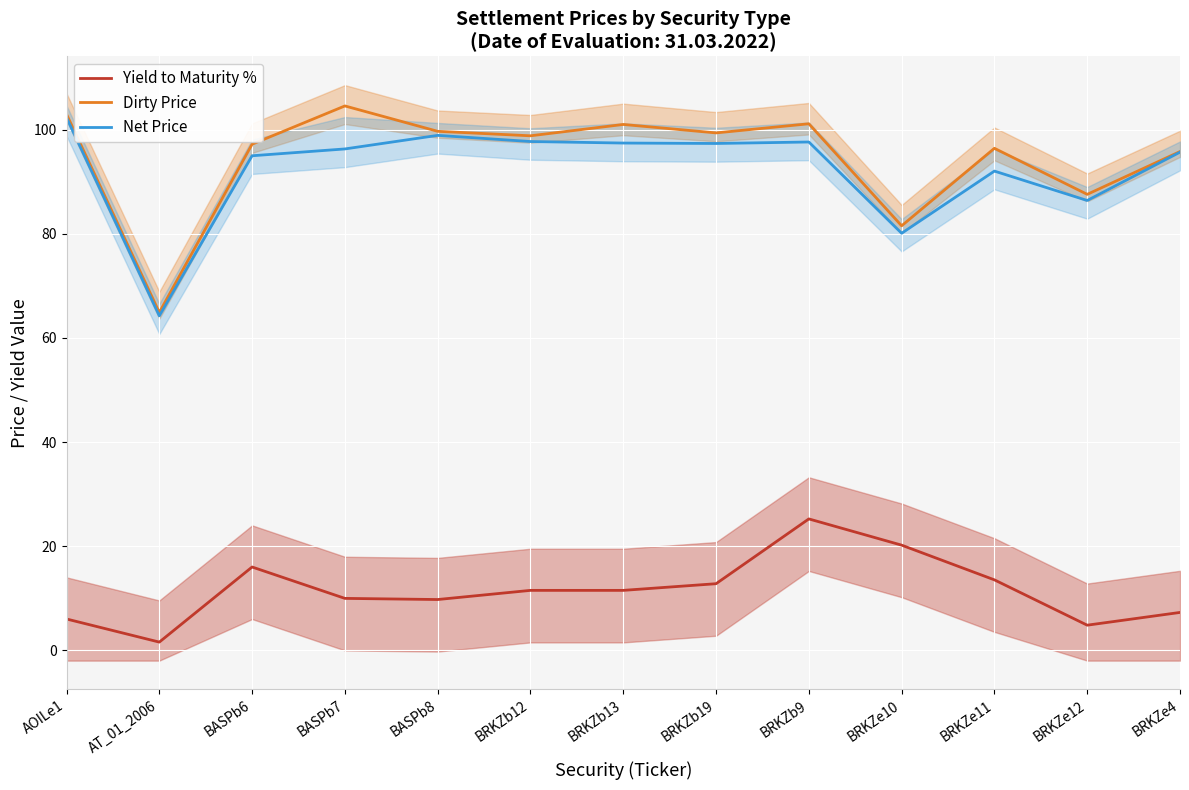

In Net Price, how many points are higher than both neighbors (excluding endpoints)?

3